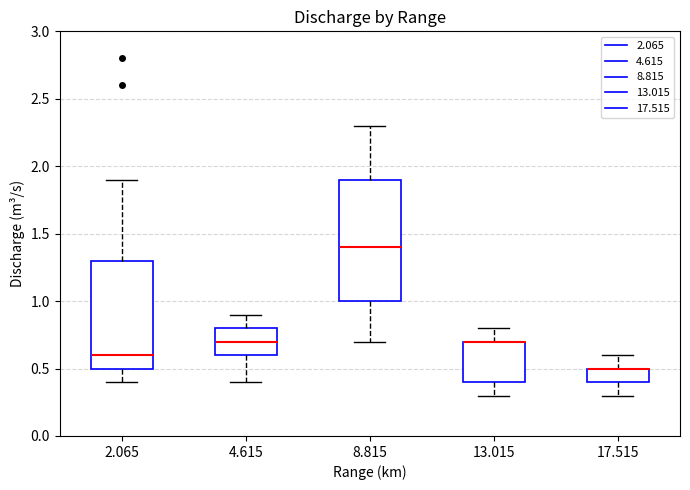

Reading left to right, read every box against the y-axis: the position of its median line, the range the box covers, and the ends of its whiskers. The values are not printed on the chart, so give them approximately, as read against the axis.

2.065: median 0.6, box 0.5 to 1.3, whiskers 0.4 to 1.9
4.615: median 0.7, box 0.6 to 0.8, whiskers 0.4 to 0.9
8.815: median 1.4, box 1.0 to 1.9, whiskers 0.7 to 2.3
13.015: median 0.7 (drawn on the box's upper edge), box 0.4 to 0.7, whiskers 0.3 to 0.8
17.515: median 0.5 (drawn on the box's upper edge), box 0.4 to 0.5, whiskers 0.3 to 0.6